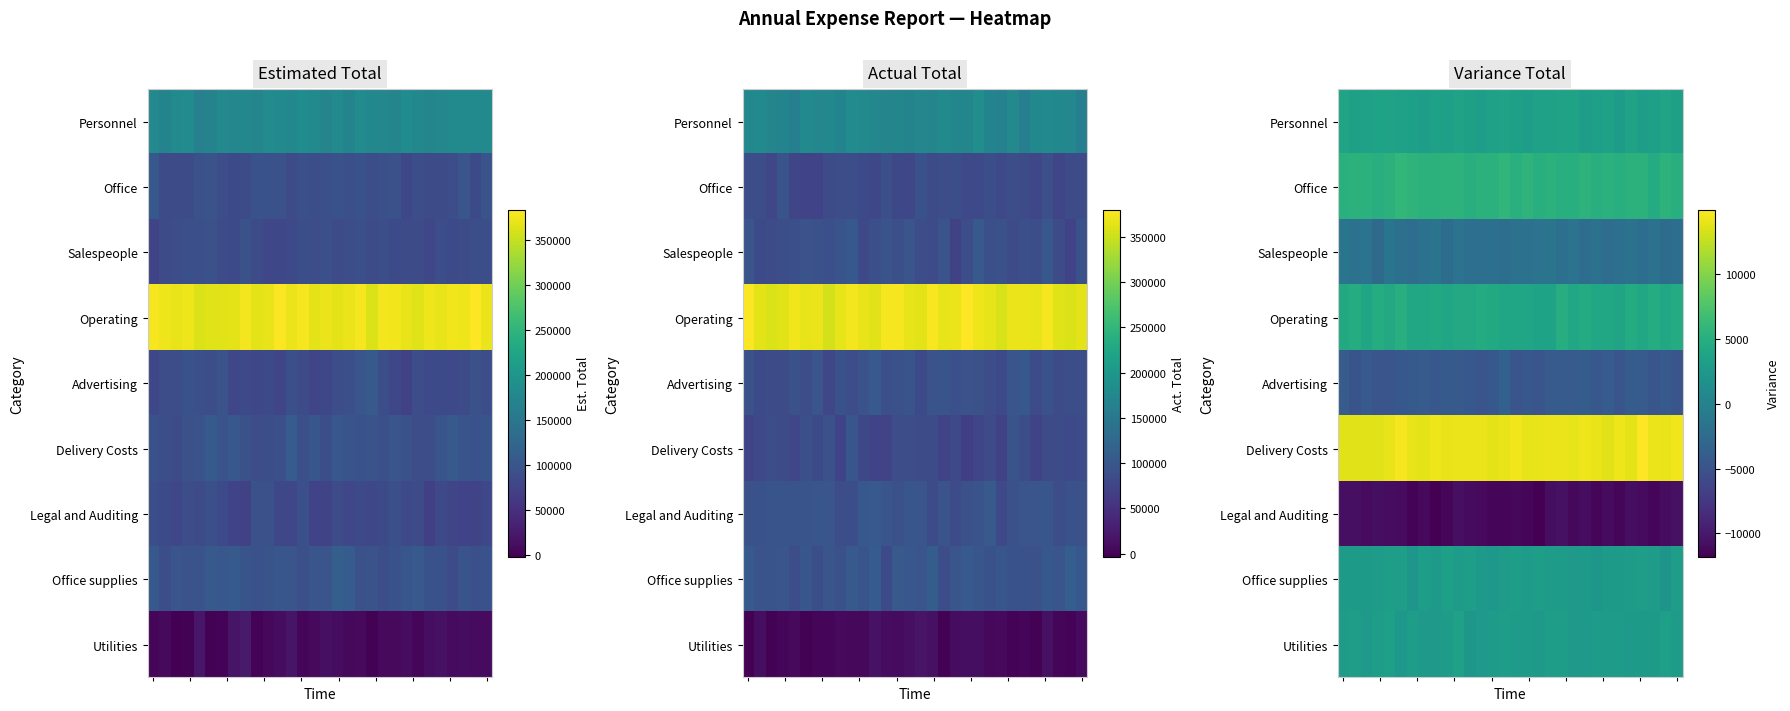

What is the difference between the maximum and minimum values in the Personnel series?

880.8